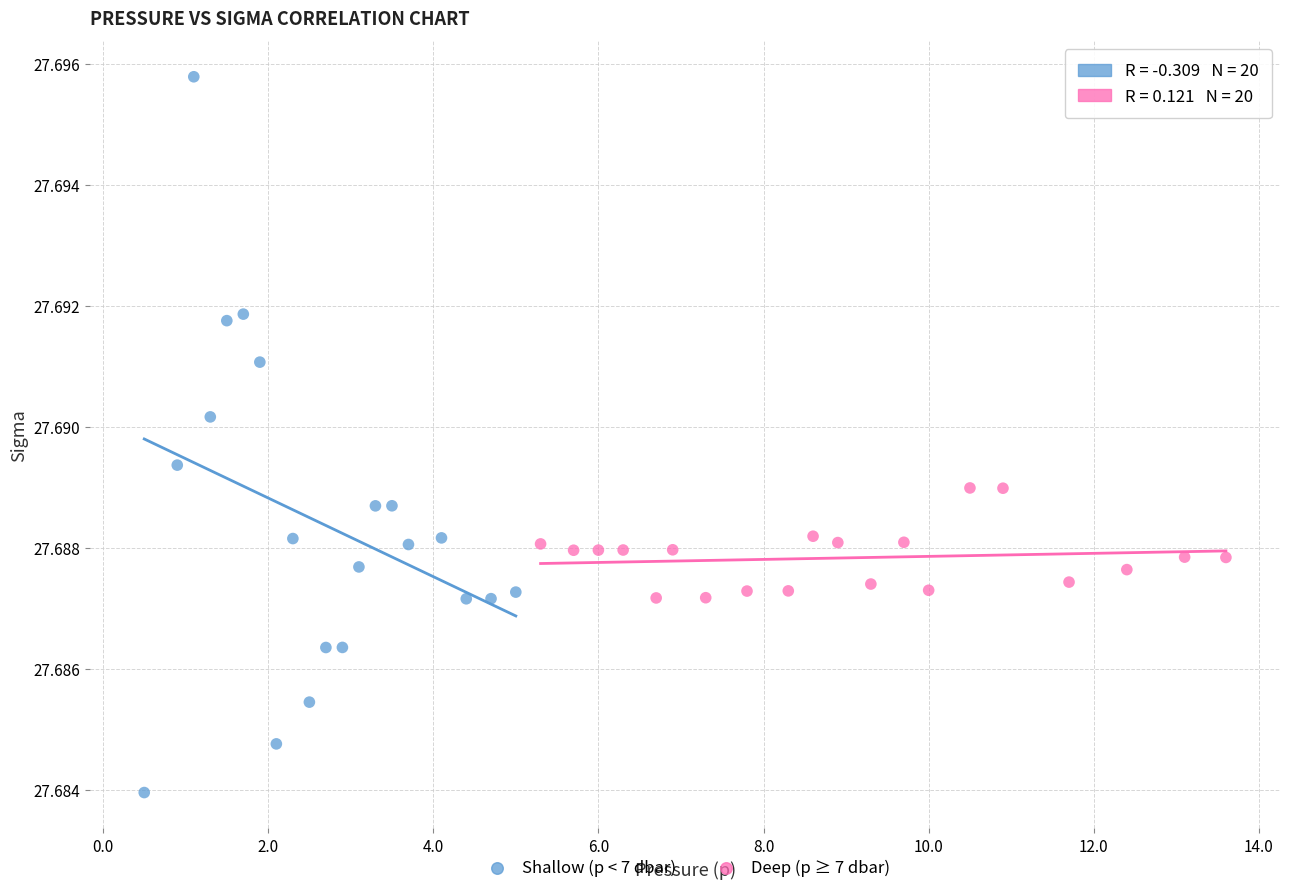

What are all the series names shown in the legend?

Shallow (p < 7 dbar), Deep (p ≥ 7 dbar)